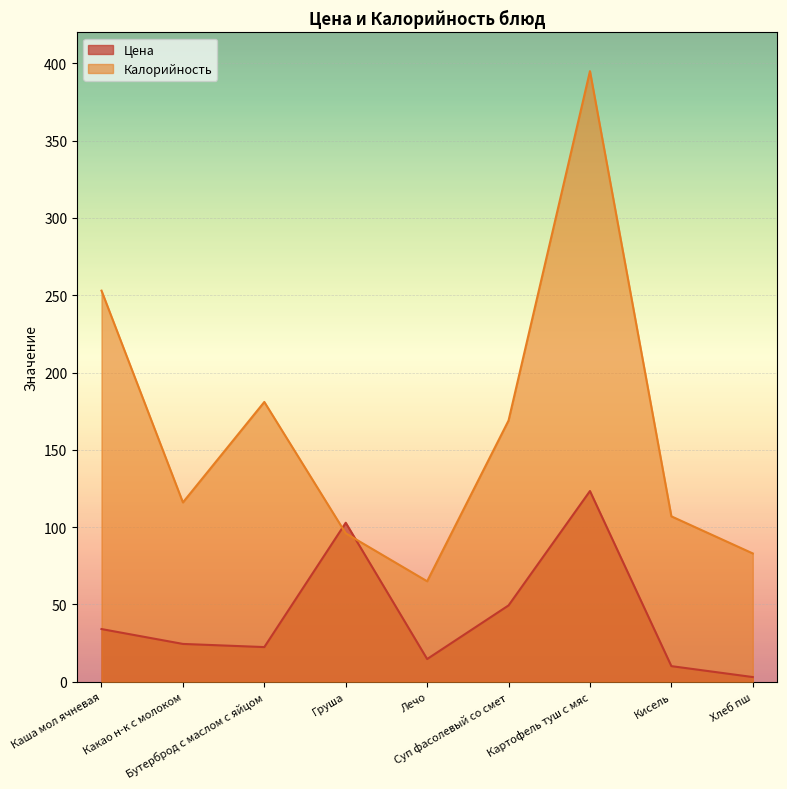

Rank the series by their average value, from lowest to highest.

Цена, Калорийность